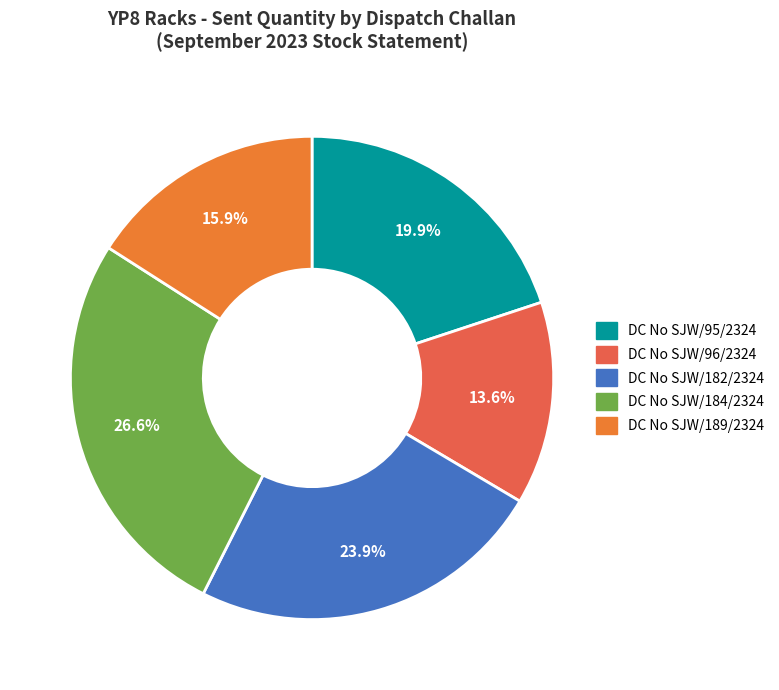

Is it true that DC No SJW/95/2324 is 20% of the pie?

True